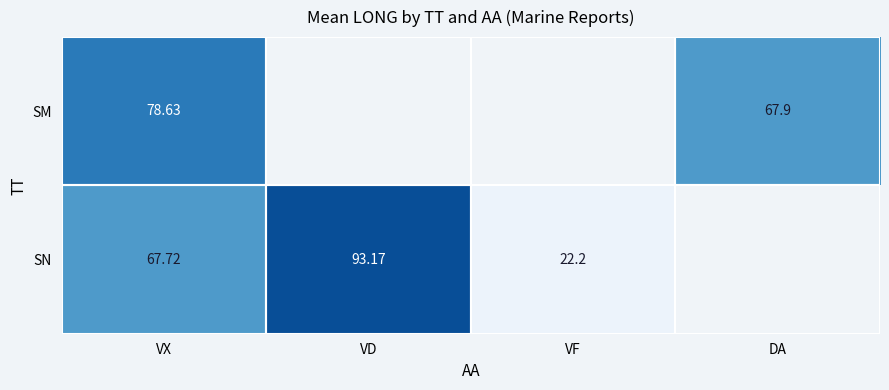

Rank the categories by SM value from highest to lowest.

VX, DA, VD, VF